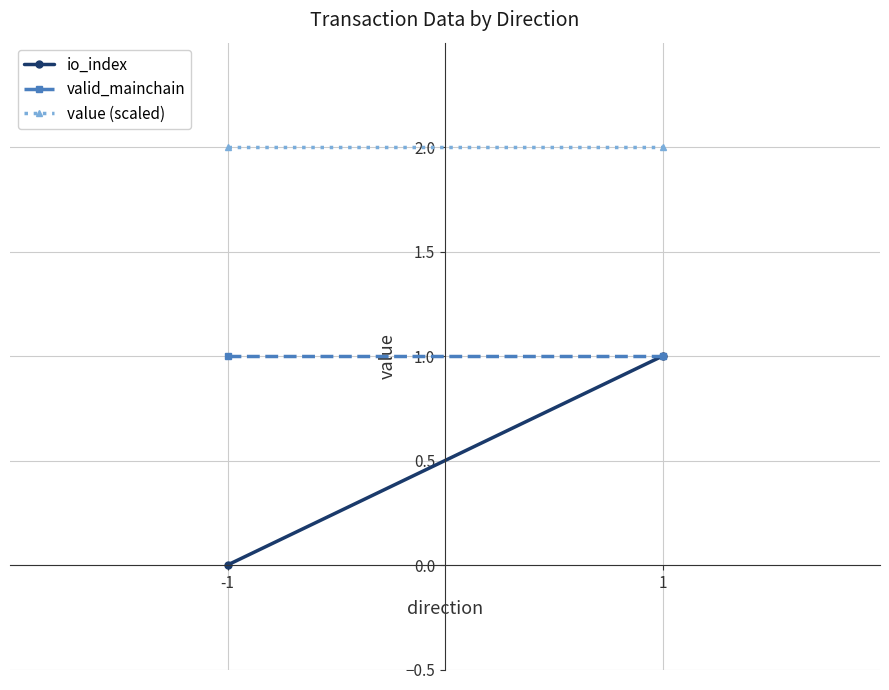

How many io_index values are between 0 and 1?

2